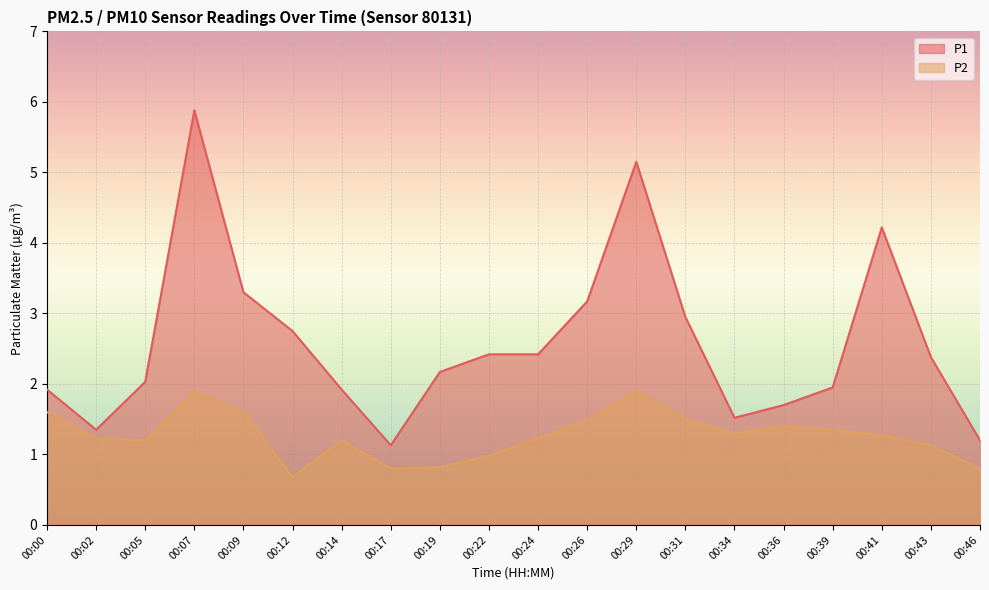

At which label does P1 first exceed 2?

00:05